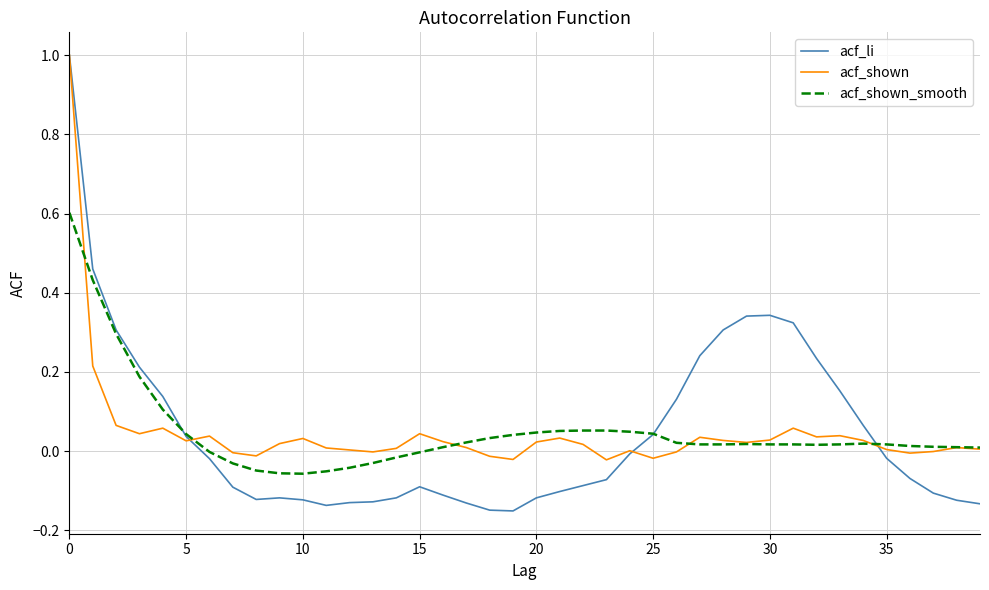

Which series has the widest spread of values?

acf_li